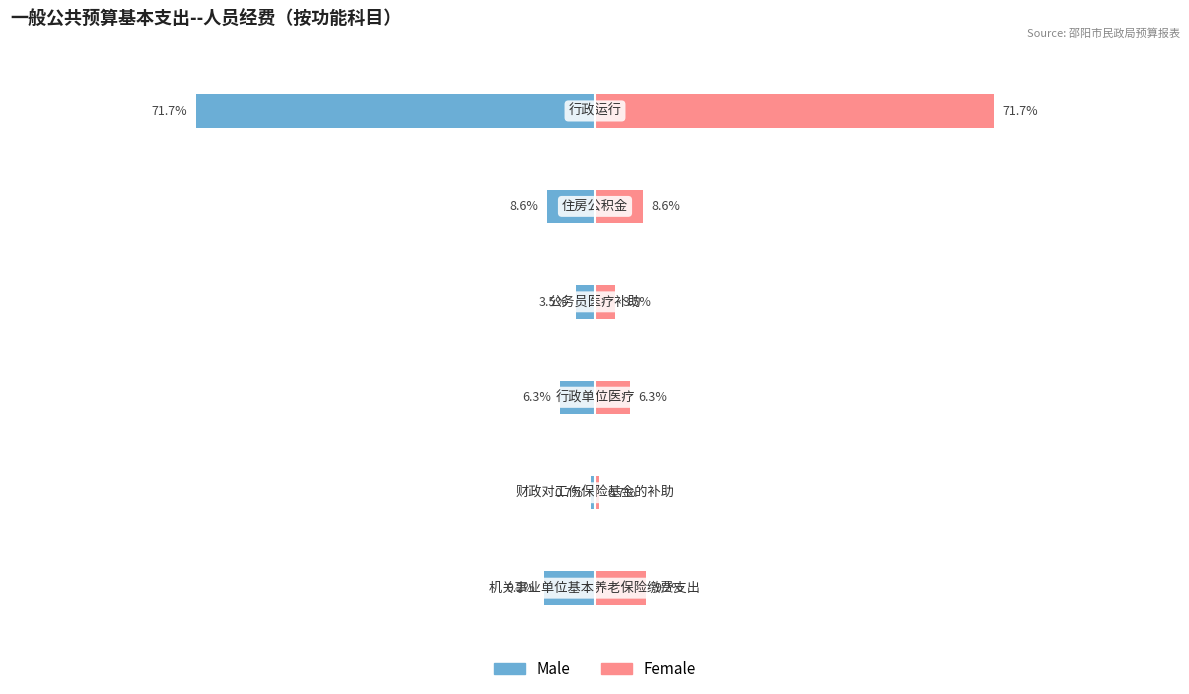

How many values in the Male series are below -6?

4